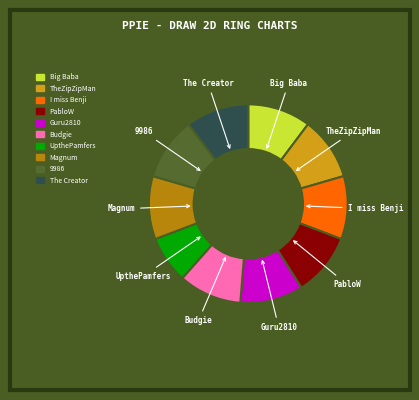

How many segments does this pie chart have?

10